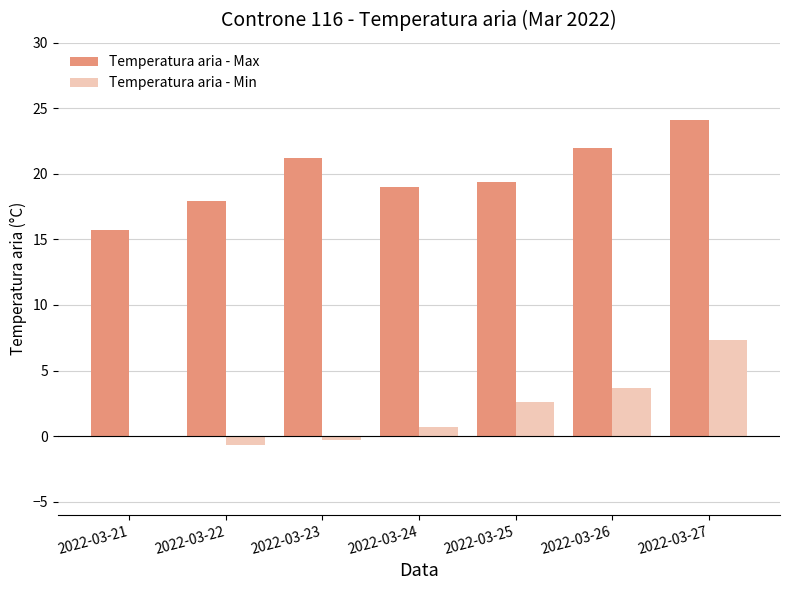

Are the bars grouped side by side (vs. stacked)?

Yes